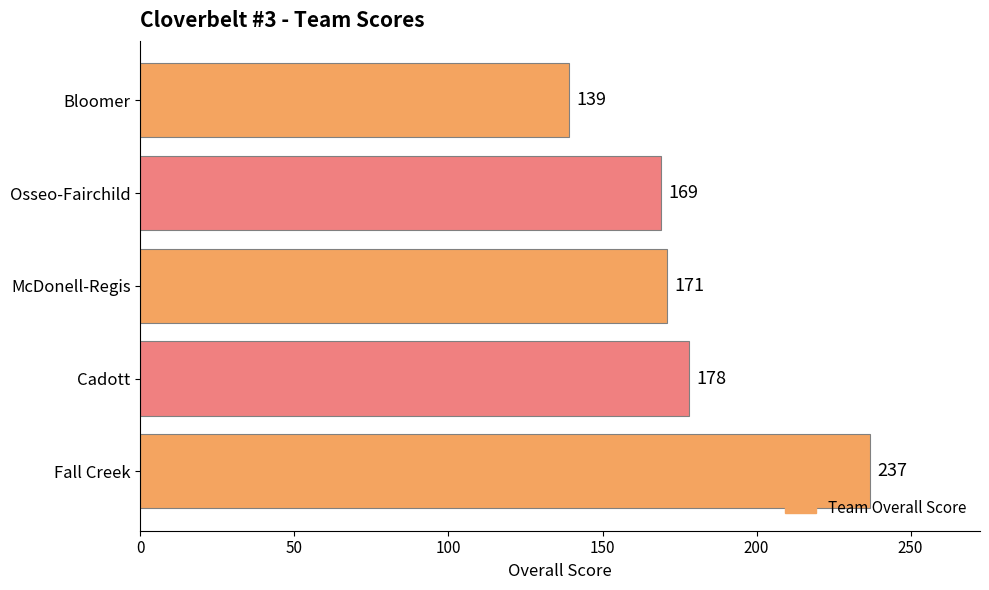

What is the smallest value displayed?

139